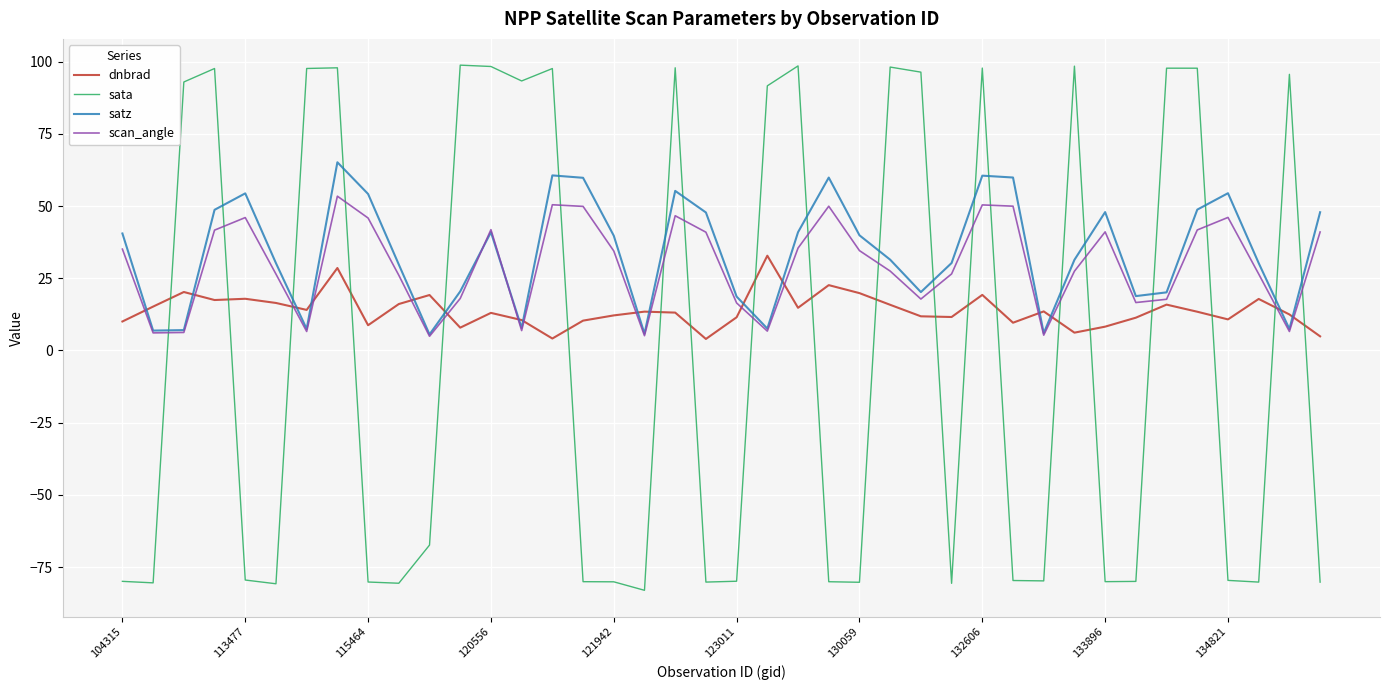

What is the sum of all satz values?

1370.2